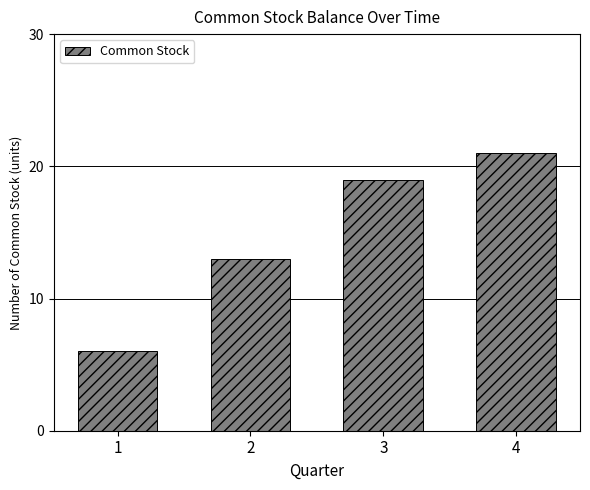

What is the approximate value at 4, to the nearest 5?

20